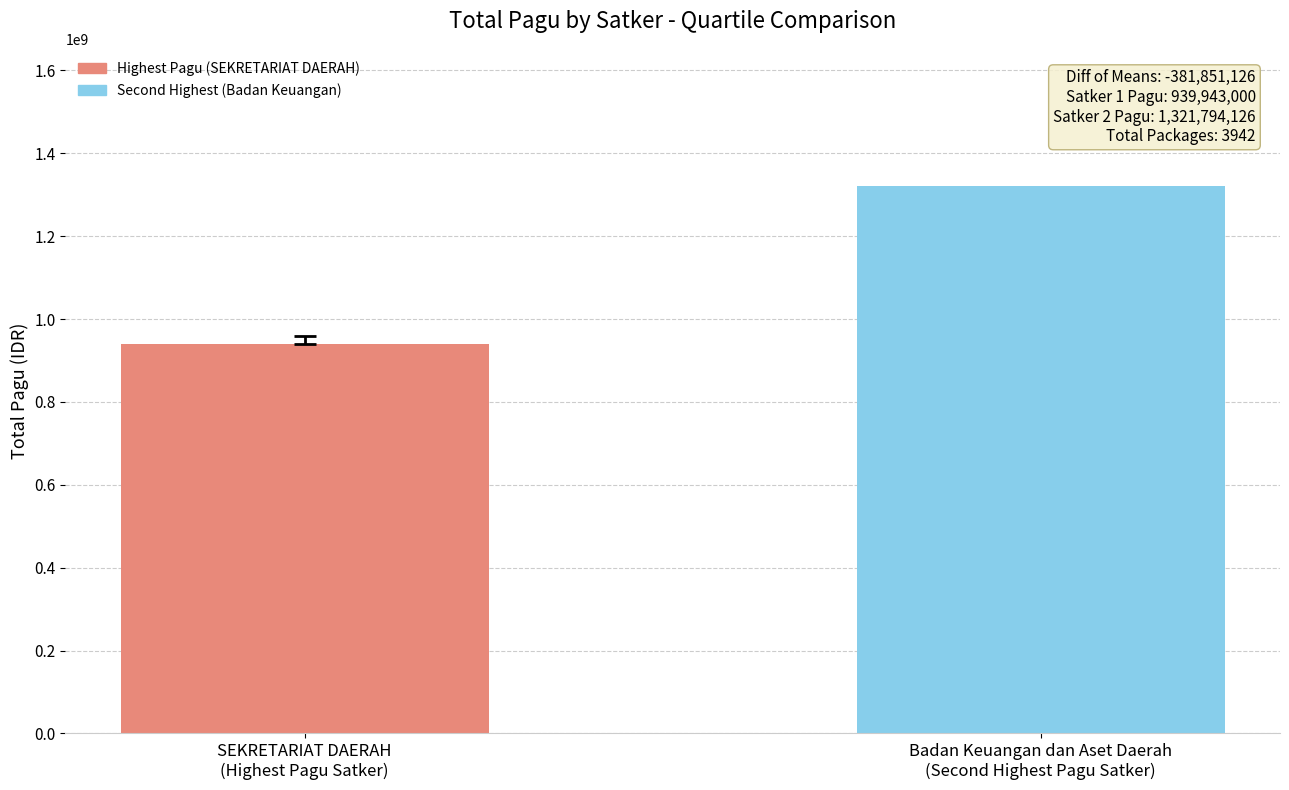

List the labels in order of value, smallest first.

SEKRETARIAT DAERAH
(Highest Pagu Satker), Badan Keuangan dan Aset Daerah
(Second Highest Pagu Satker)